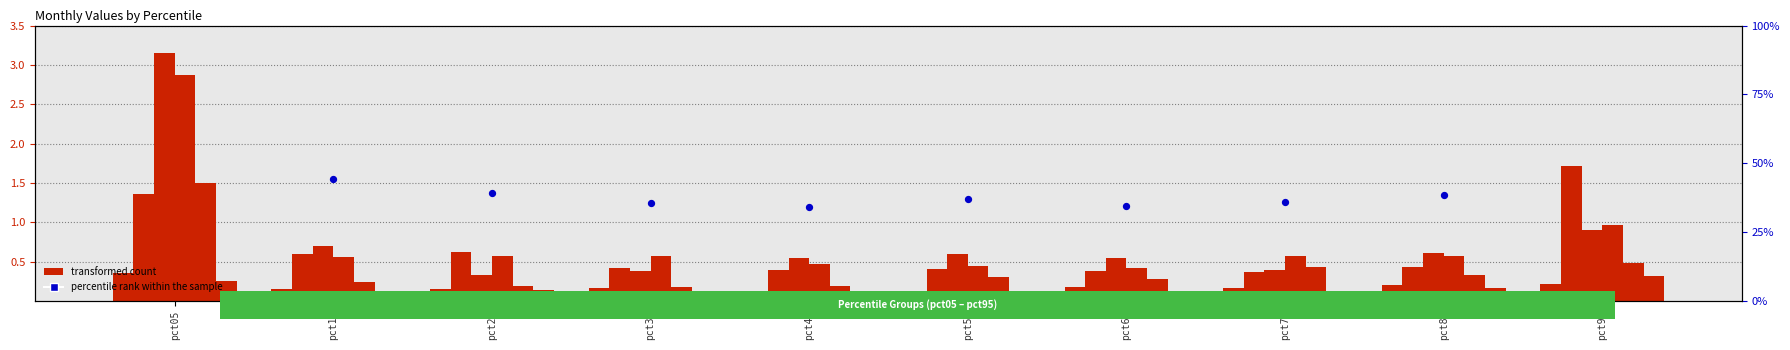

Is the value of Apr at pct35 greater than the value of Jan at pct95?

Yes